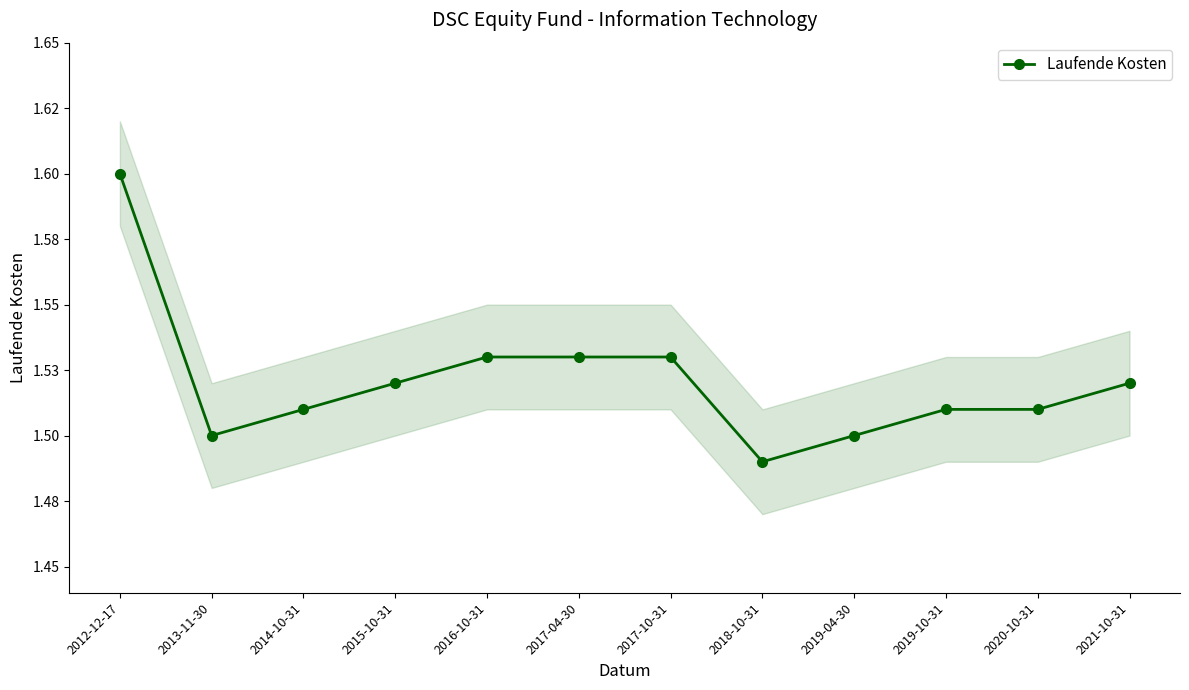

Reading right to left, extract all data points from this chart.

2021-10-31=1.5	2020-10-31=1.5	2019-10-31=1.5	2019-04-30=1.5	2018-10-31=1.5	2017-10-31=1.5	2017-04-30=1.5	2016-10-31=1.5	2015-10-31=1.5	2014-10-31=1.5	2013-11-30=1.5	2012-12-17=1.6